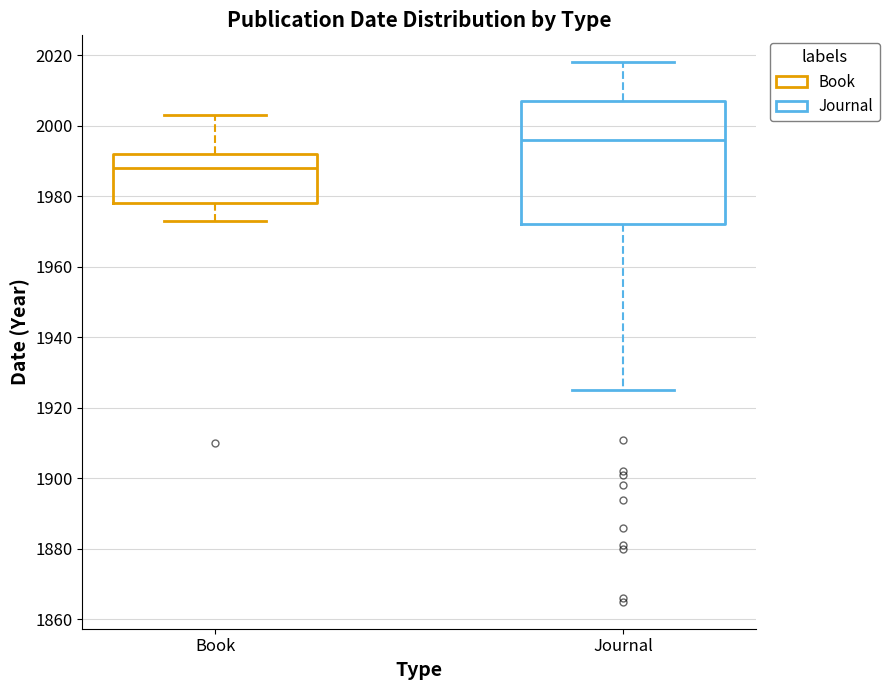

Reading left to right, read every box against the y-axis: the position of its median line, the range the box covers, and the ends of its whiskers. The values are not printed on the chart, so give them approximately, as read against the axis.

Book: median 1988, box 1978 to 1992, whiskers 1974 to 2004
Journal: median 1996, box 1972 to 2008, whiskers 1926 to 2018